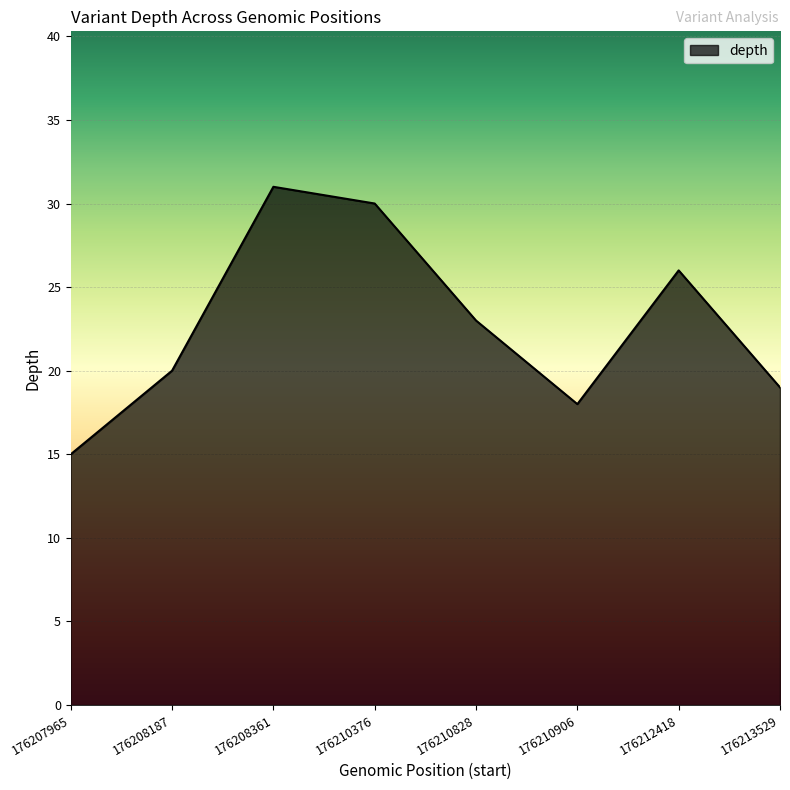

Rank the categories by value from lowest to highest.

176207965, 176210906, 176213529, 176208187, 176210828, 176212418, 176210376, 176208361